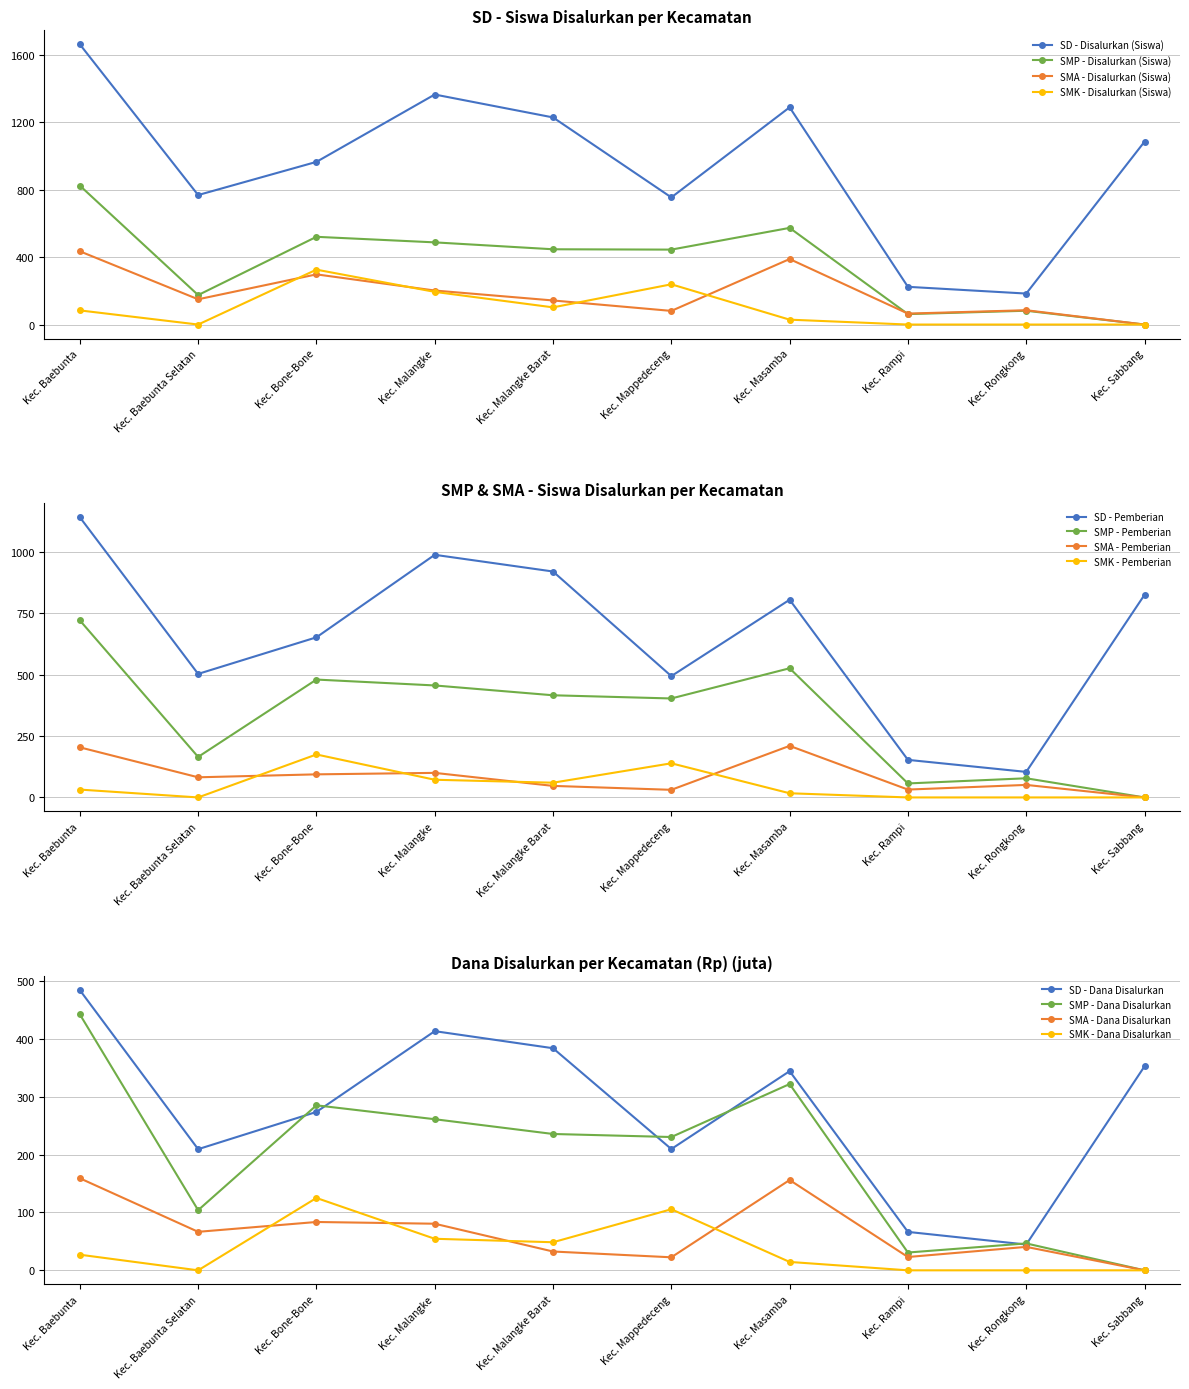

What position from the right is Kec. Malangke?

7